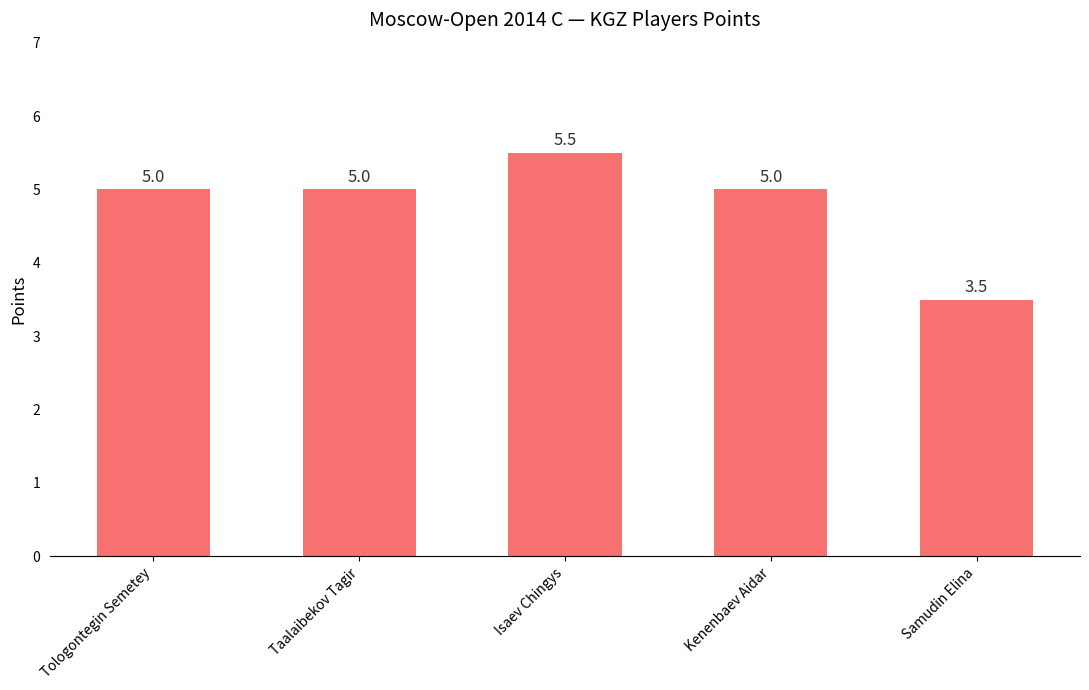

What is the approximate value at Taalaibekov Tagir?

5.0